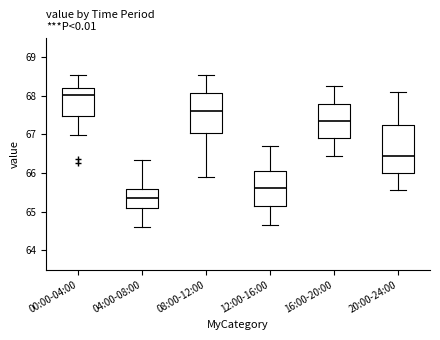

Reading left to right, transcribe this box plot: for each box, give where its median line is, the range the box spans, and where its two whiskers end, as read against the y-axis. The values are not printed on the chart, so give them approximately, as read against the axis.

00:00-04:00: median 68.0, box 67.5 to 68.2, whiskers 67.0 to 68.5
04:00-08:00: median 65.4, box 65.1 to 65.6, whiskers 64.6 to 66.3
08:00-12:00: median 67.6, box 67.0 to 68.1, whiskers 65.9 to 68.6
12:00-16:00: median 65.6, box 65.1 to 66.0, whiskers 64.7 to 66.7
16:00-20:00: median 67.4, box 66.9 to 67.8, whiskers 66.5 to 68.3
20:00-24:00: median 66.5, box 66.0 to 67.2, whiskers 65.6 to 68.1